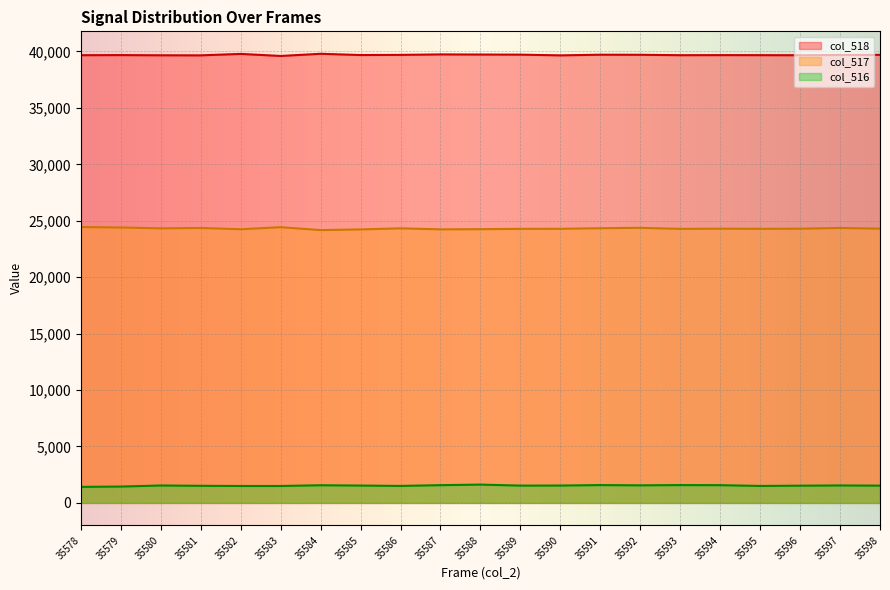

Rank the series at 35582 from highest to lowest value.

col_518, col_517, col_516